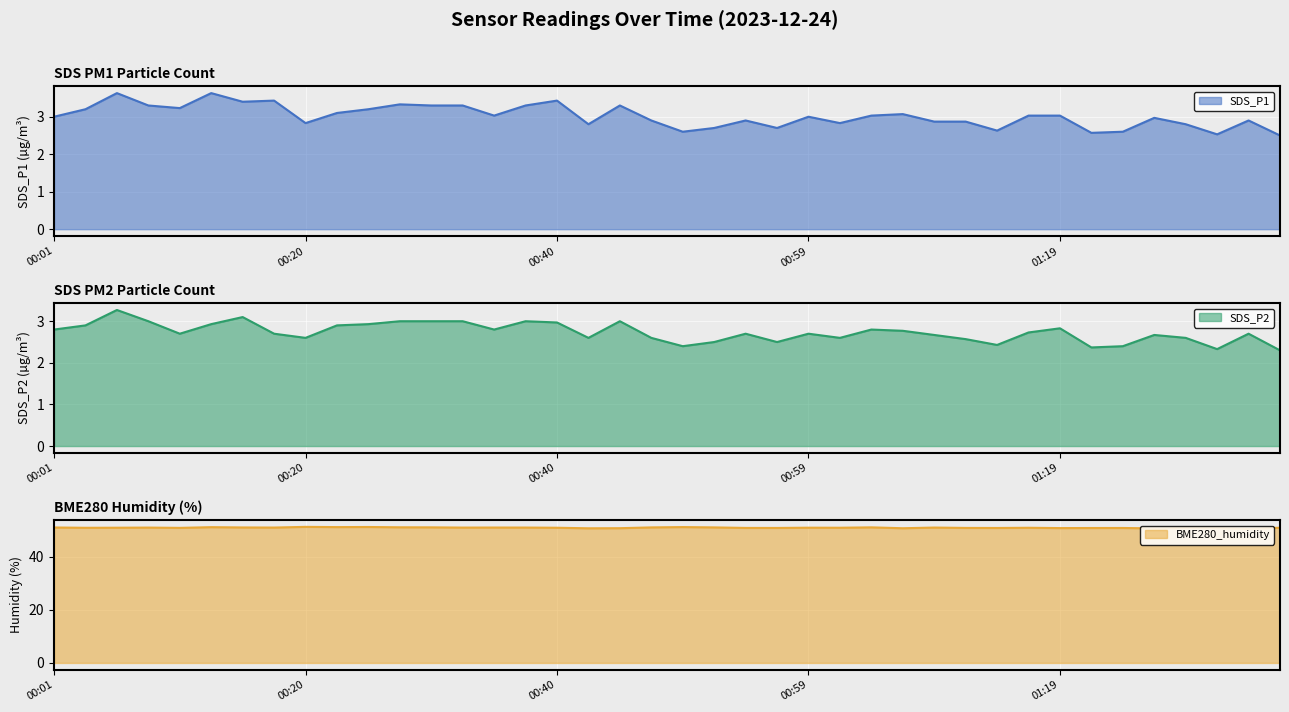

True or false: SDS_P1 and SDS_P2 cross at least once.

False